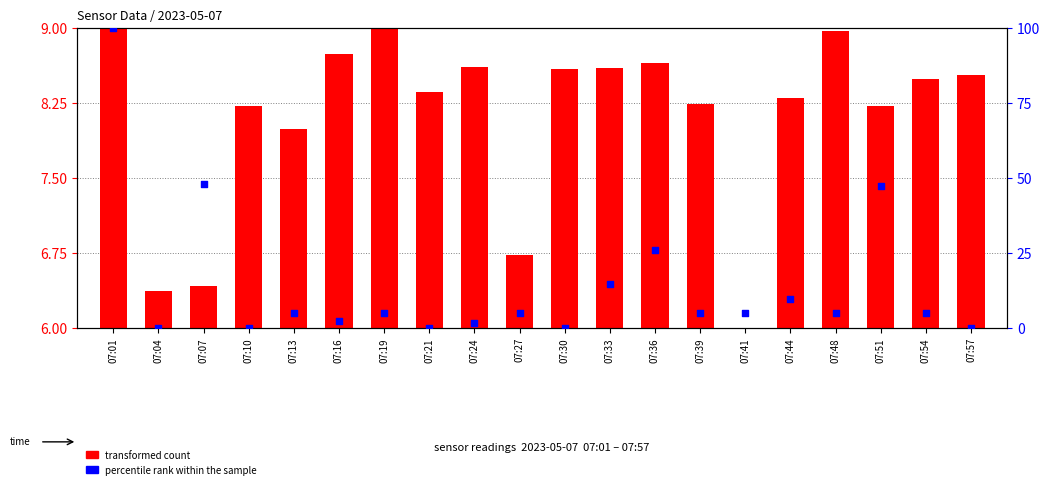

At which category is the sum across all series the highest?

07:01